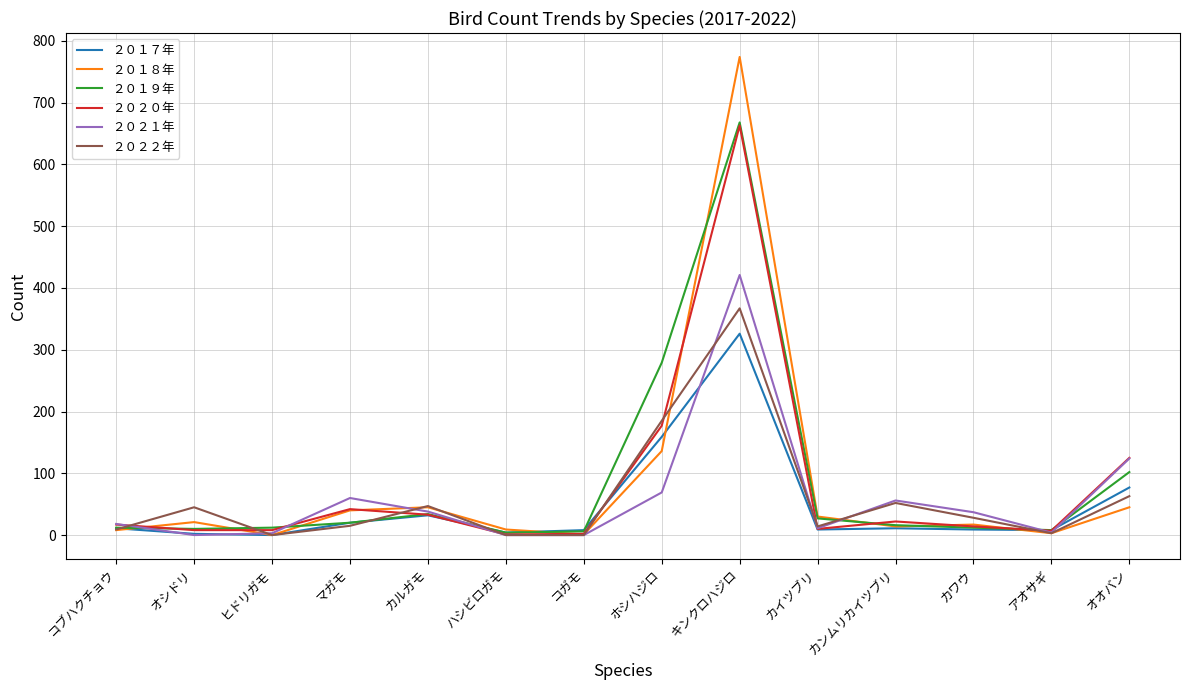

At which category does the chart reach its peak across all series?

キンクロハジロ